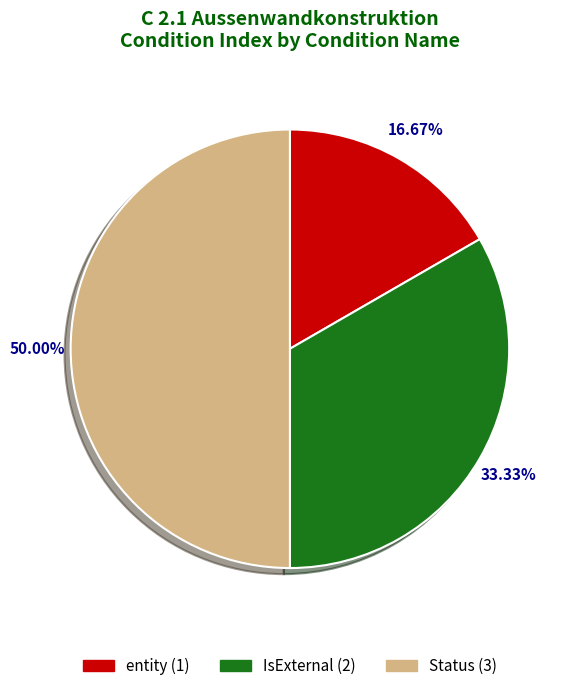

Approximately how many times larger is the value at Status compared to entity?

3.0